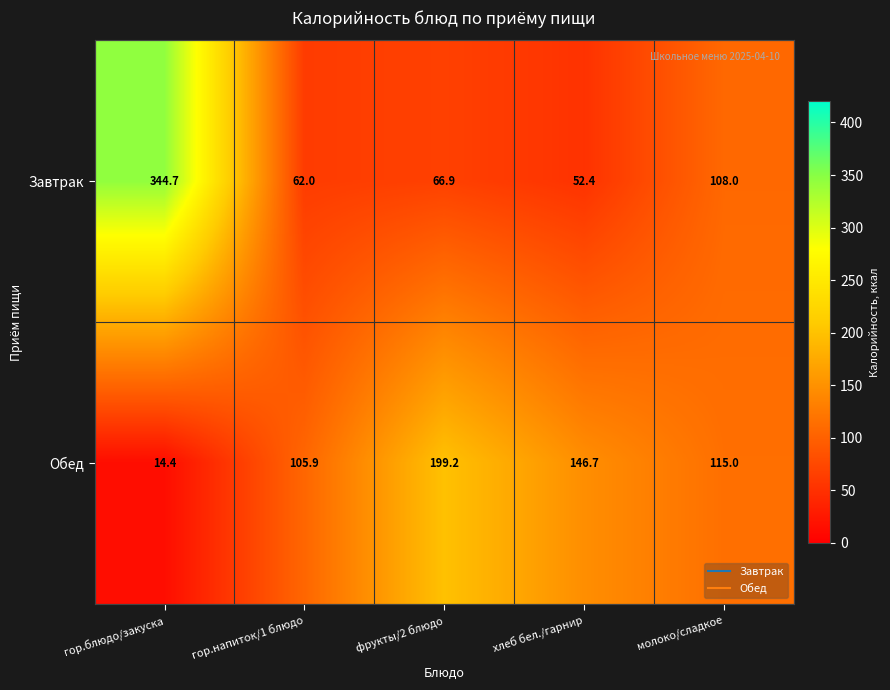

What is the difference between the second highest and minimum values in the Завтрак series?

55.6